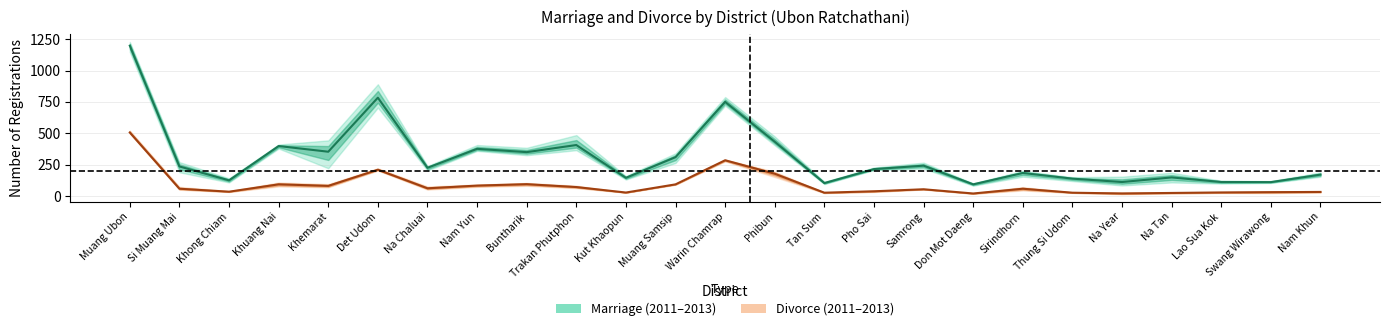

What is the average value of the Marriage_2013 series?

291